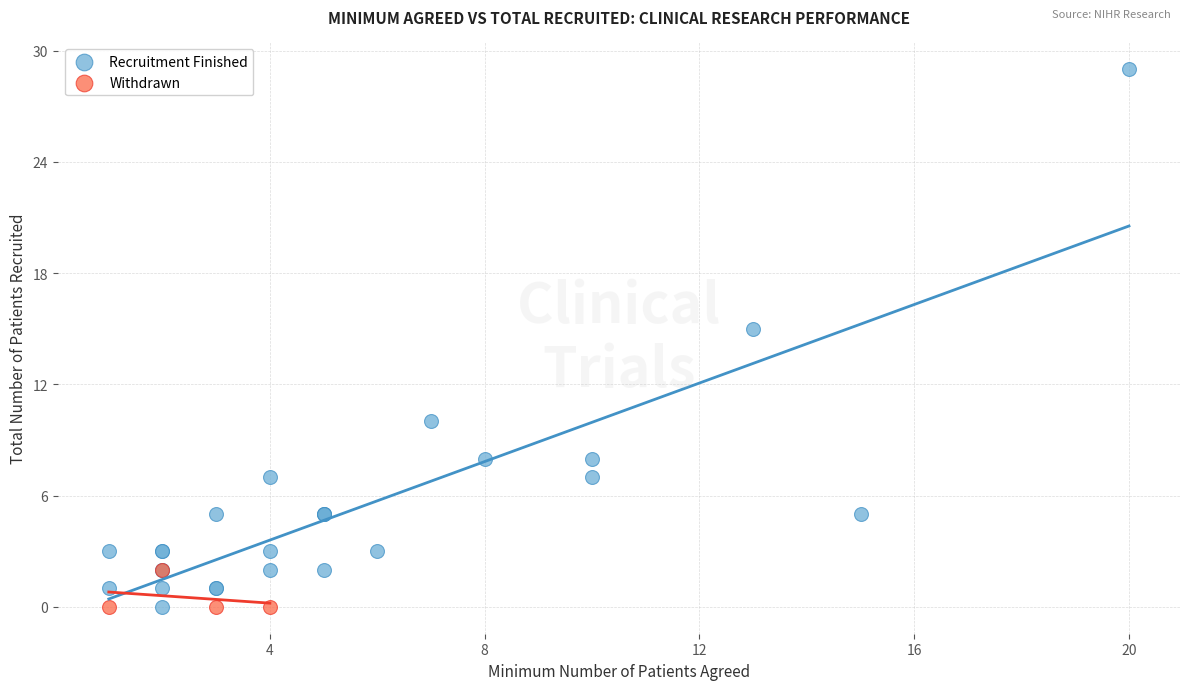

Which series contains the highest Y value?

Recruitment Finished